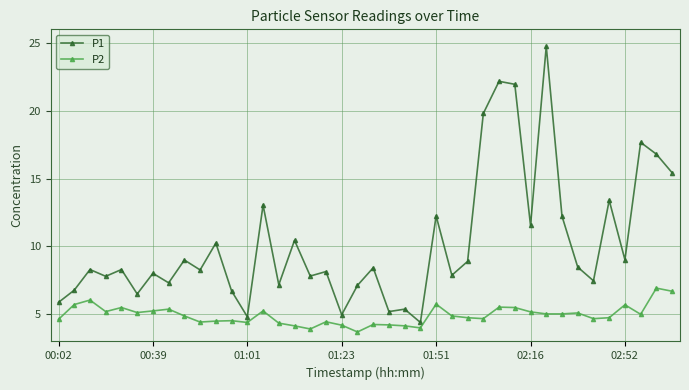

What is the minimum value shown in the chart?

3.7